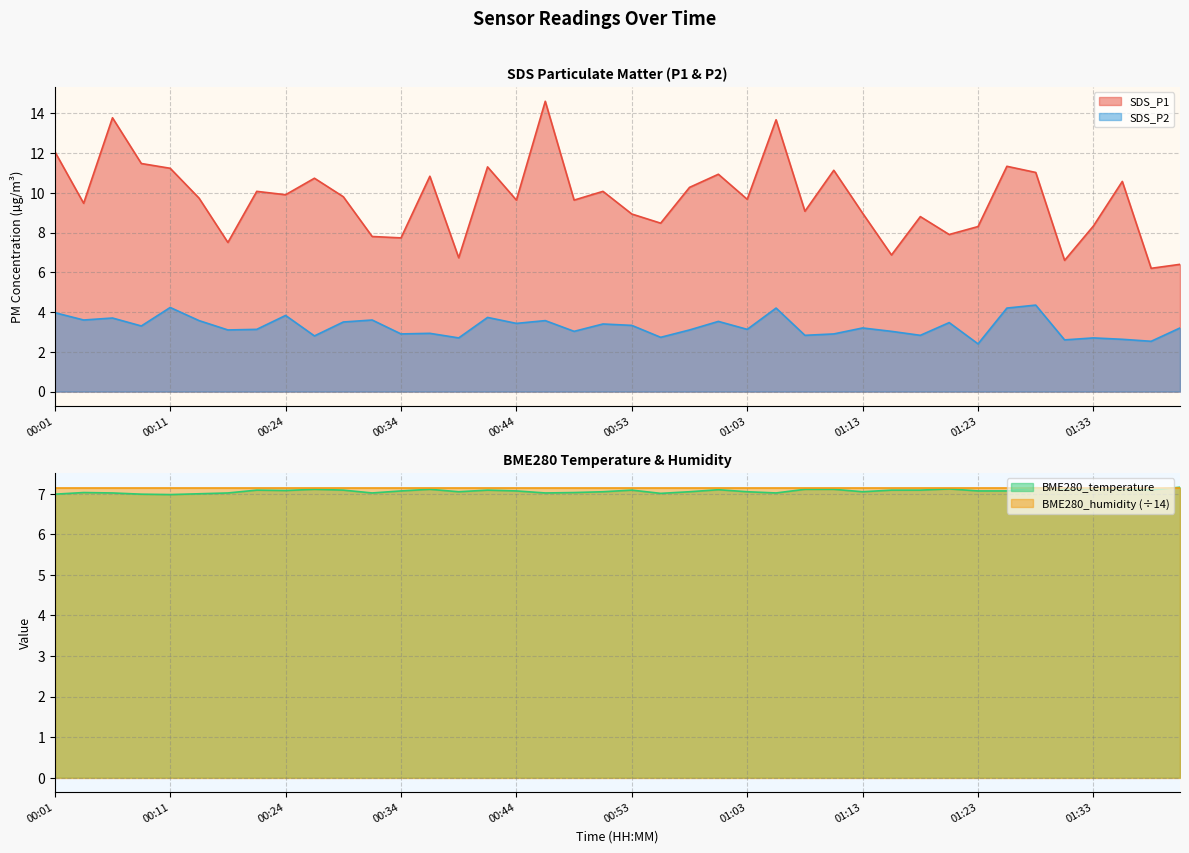

What is the average value of the SDS_P2 series?

3.3